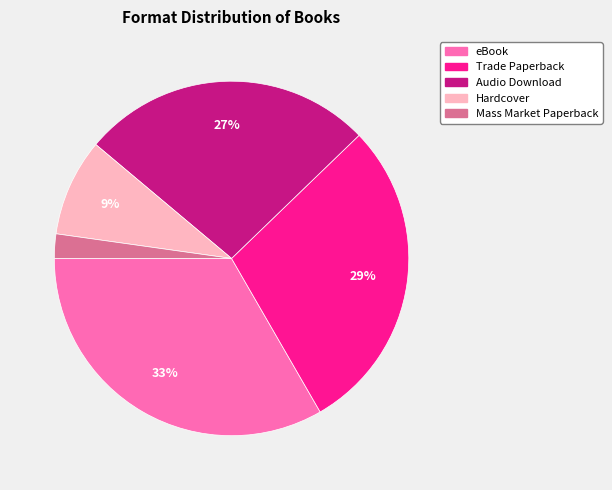

Which has a higher value, eBook or Mass Market Paperback?

eBook